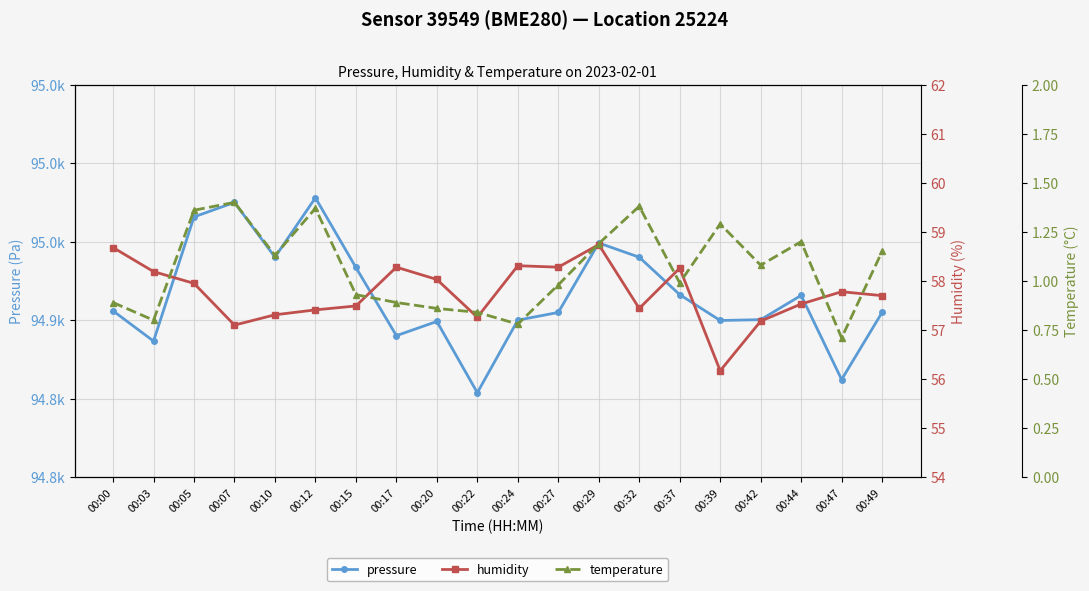

Reading right to left, extract all data points from this chart.

pressure: 94904.9	94862.2	94915.8	94900.3	94899.8	94916.3	94940.1	94949.2	94904.9	94900.0	94853.8	94899.2	94890.2	94933.6	94977.9	94940.1	94975.0	94965.8	94886.7	94905.9
humidity: 57.7	57.8	57.5	57.2	56.2	58.3	57.4	58.7	58.3	58.3	57.3	58.0	58.3	57.5	57.4	57.3	57.1	58.0	58.2	58.7
temperature: 1.1	0.7	1.2	1.1	1.3	1.0	1.4	1.2	1.0	0.8	0.8	0.9	0.9	0.9	1.4	1.1	1.4	1.4	0.8	0.9